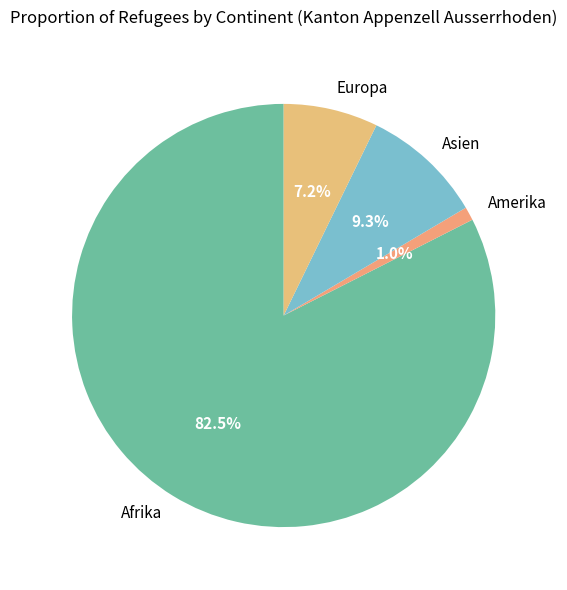

Between Asien and Amerika, which is larger?

Asien